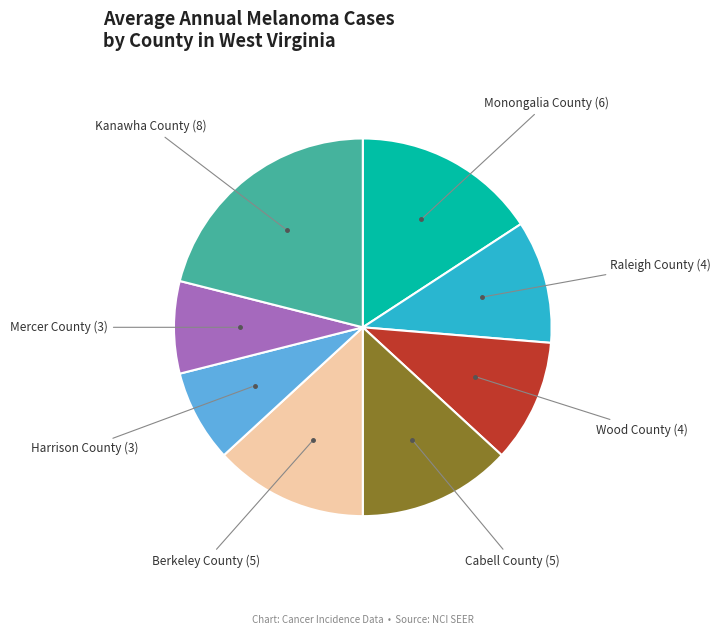

Is there a majority slice in this chart?

No